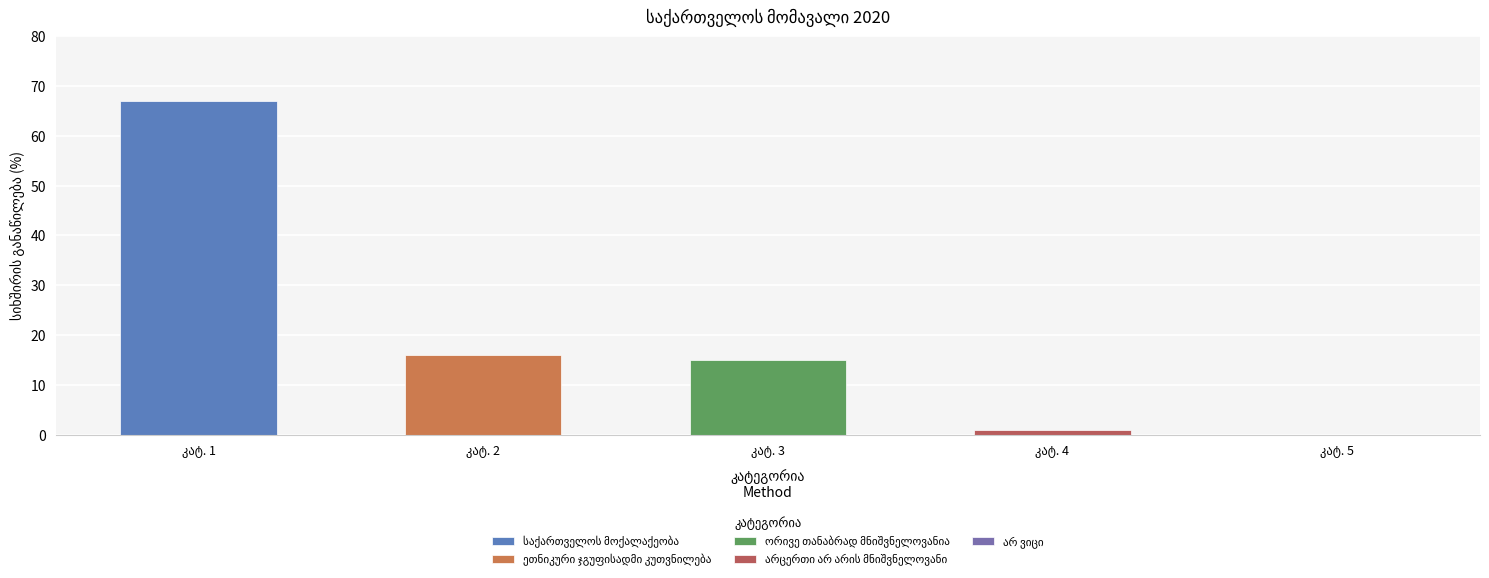

What is the label of the 1st bar from the left?

საქართველოს მოქალაქეობა